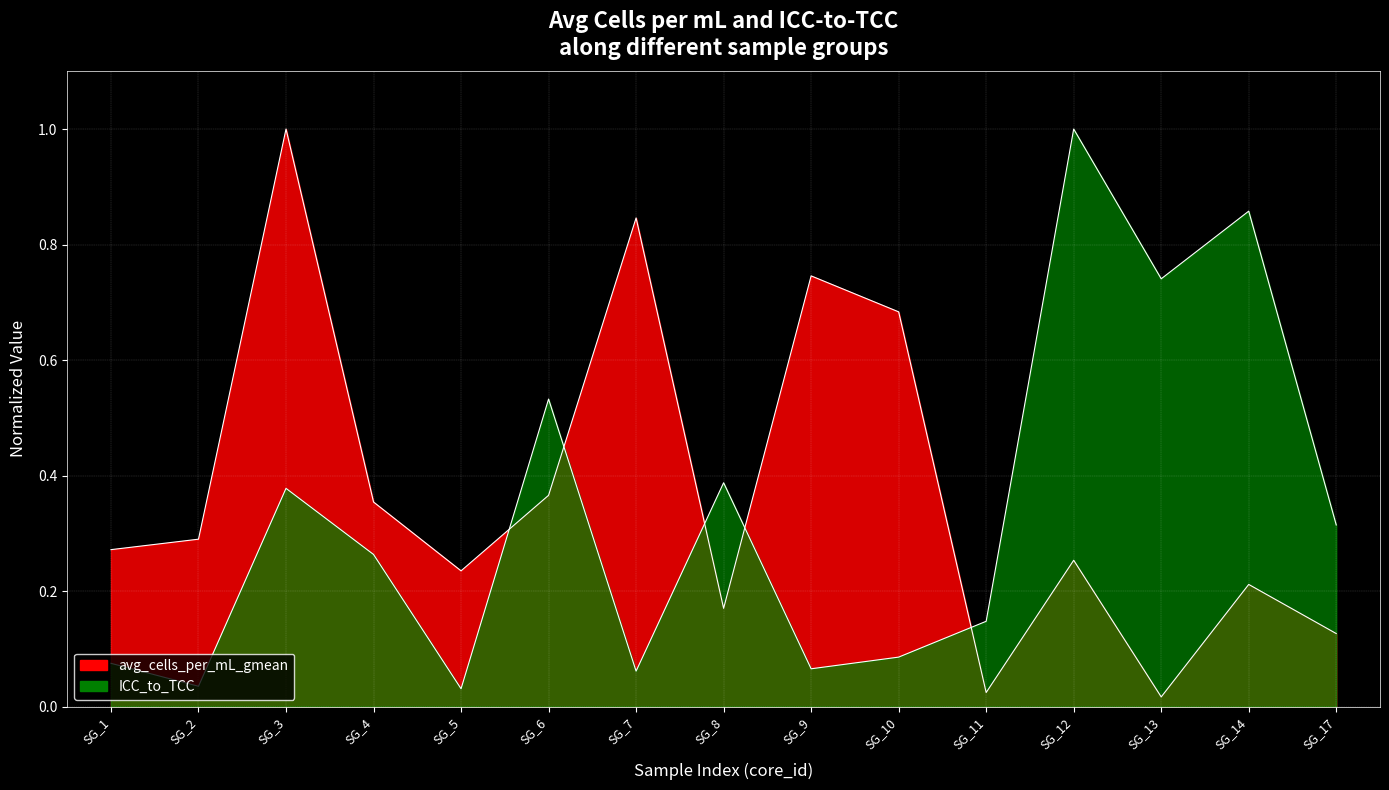

Is the value of ICC_to_TCC at SG_5 greater than the value of avg_cells_per_mL_gmean at SG_3?

No